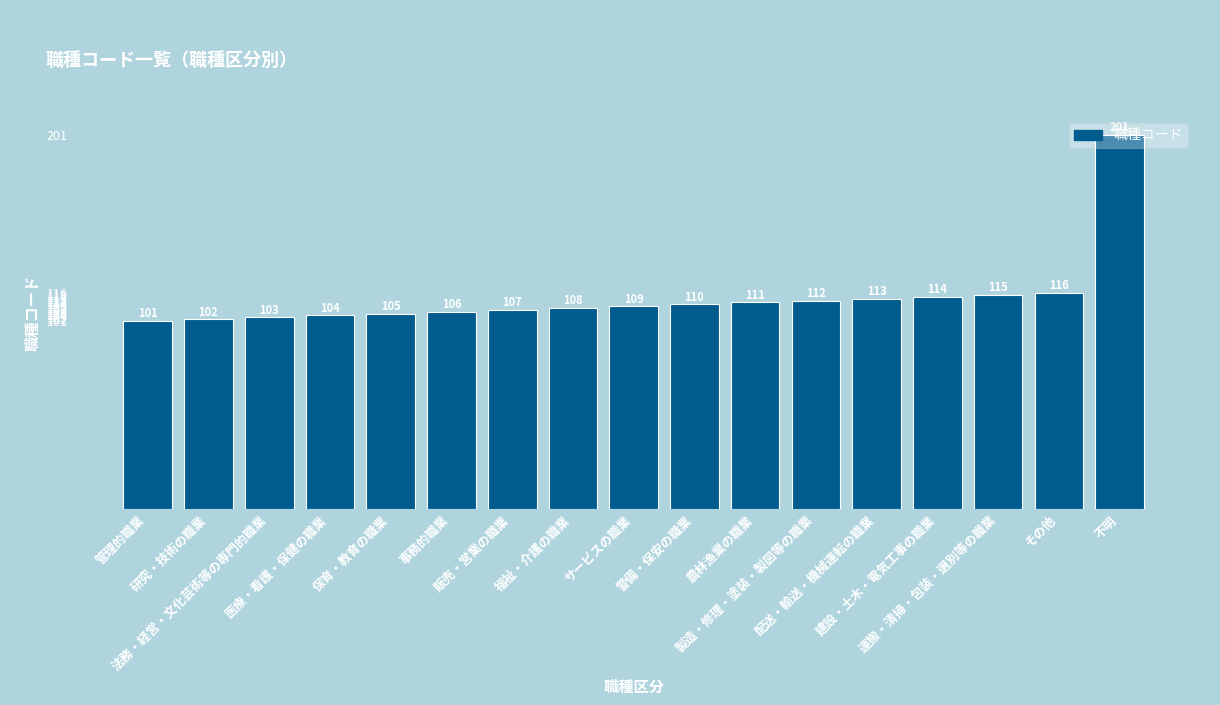

Rank the categories by value from lowest to highest.

管理的職業, 研究・技術の職業, 法務・経営・文化芸術等の専門的職業, 医療・看護・保健の職業, 保育・教育の職業, 事務的職業, 販売・営業の職業, 福祉・介護の職業, サービスの職業, 警備・保安の職業, 農林漁業の職業, 製造・修理・塗装・製図等の職業, 配送・輸送・機械運転の職業, 建設・土木・電気工事の職業, 運搬・清掃・包装・選別等の職業, その他, 不明